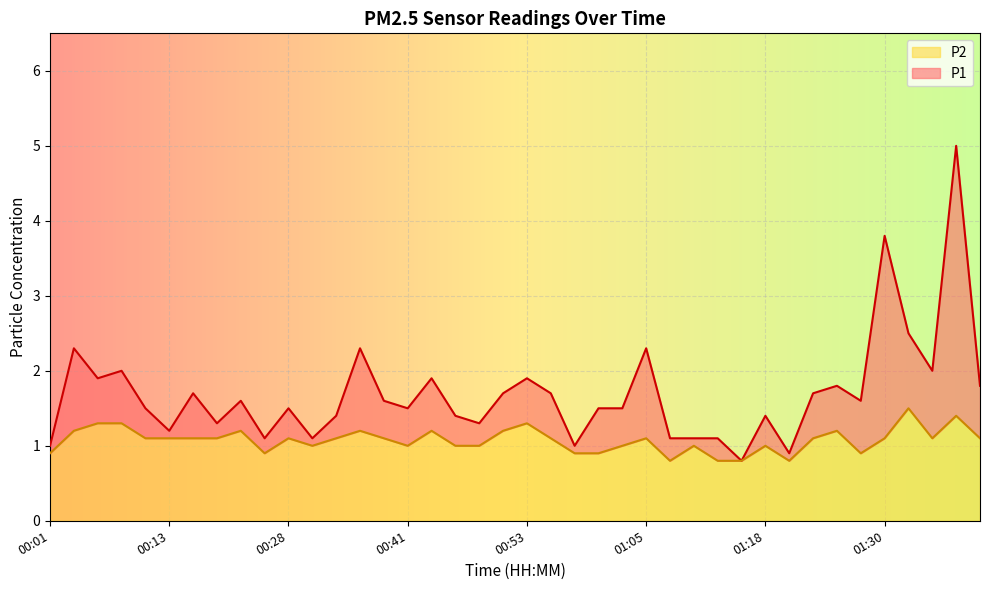

The value of P1 at 01:33 is 0.6. True or false?

False